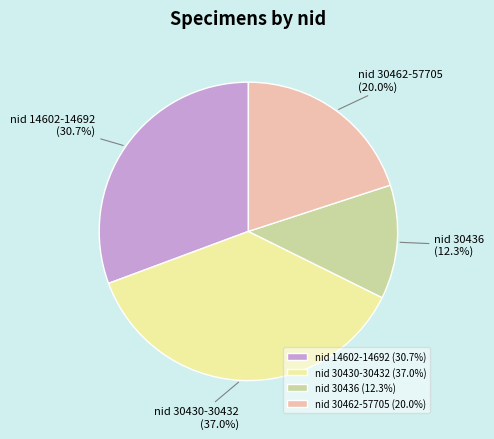

Is there a majority slice in this chart?

No